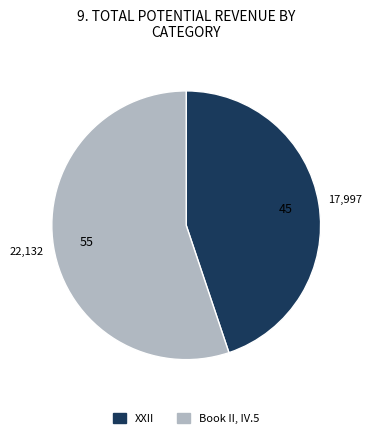

Which slice is the largest?

Book II, IV.5